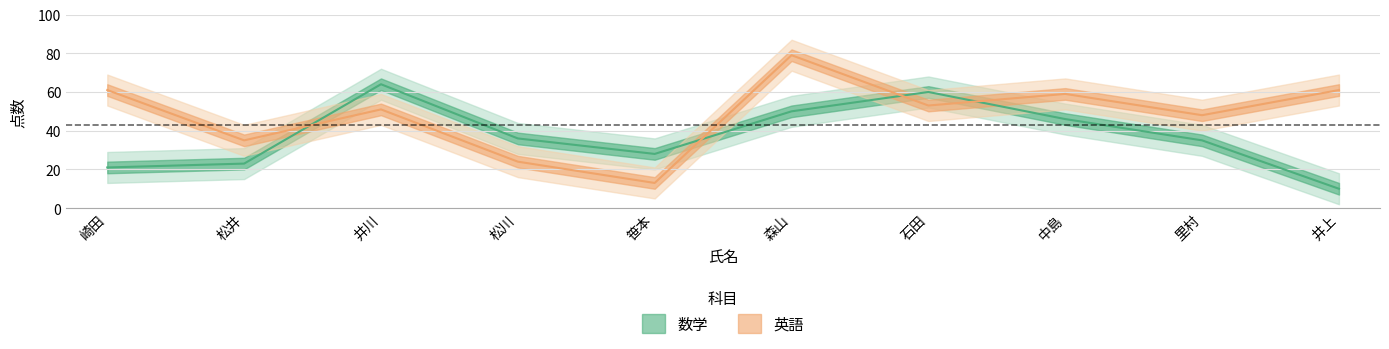

In 数学, how many points are lower than both neighbors (excluding endpoints)?

1